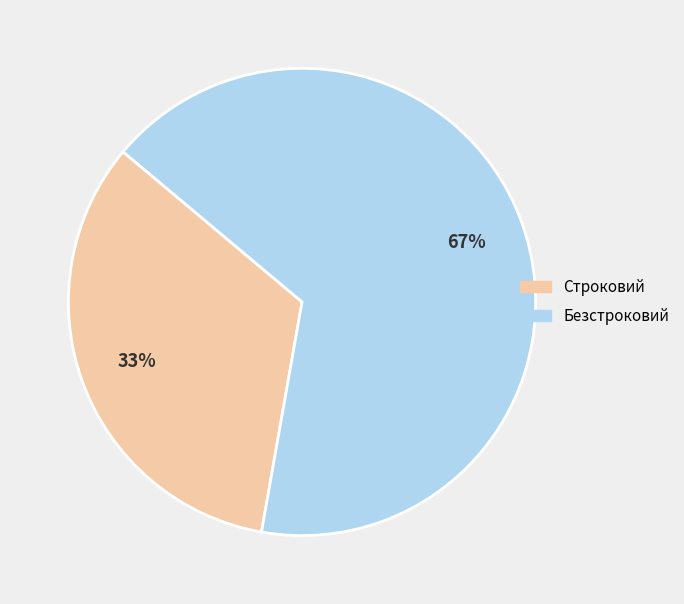

Rank the categories by value from highest to lowest.

Безстроковий, Строковий